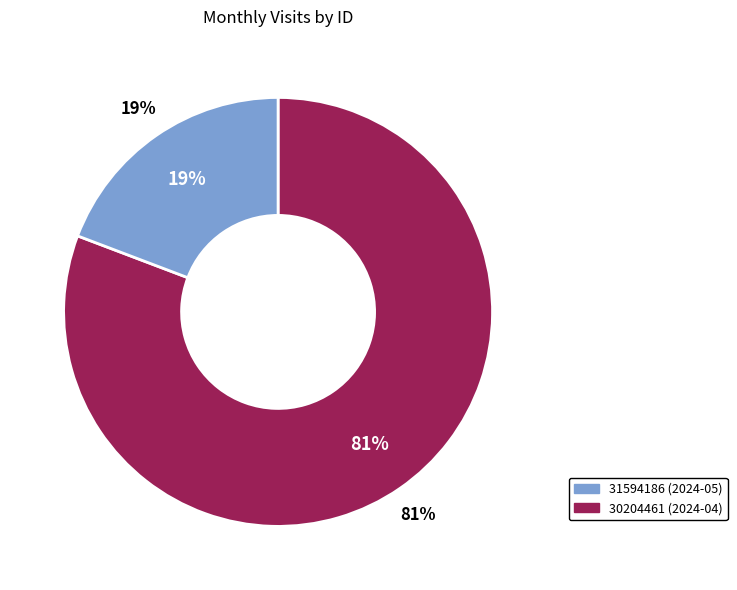

Between 30204461 and 31594186, which is larger?

30204461